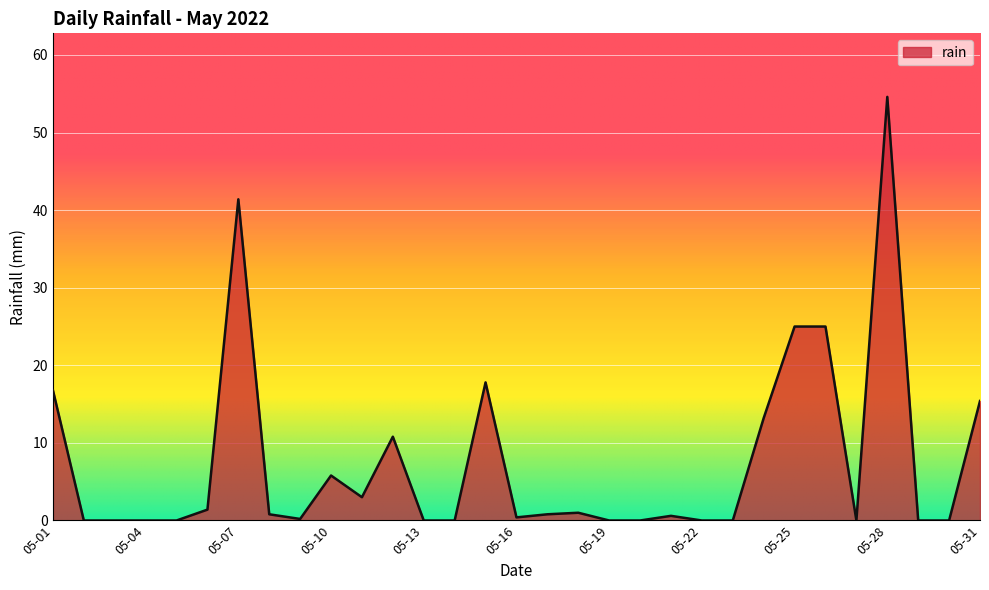

What is the difference between the maximum and minimum values?

54.6